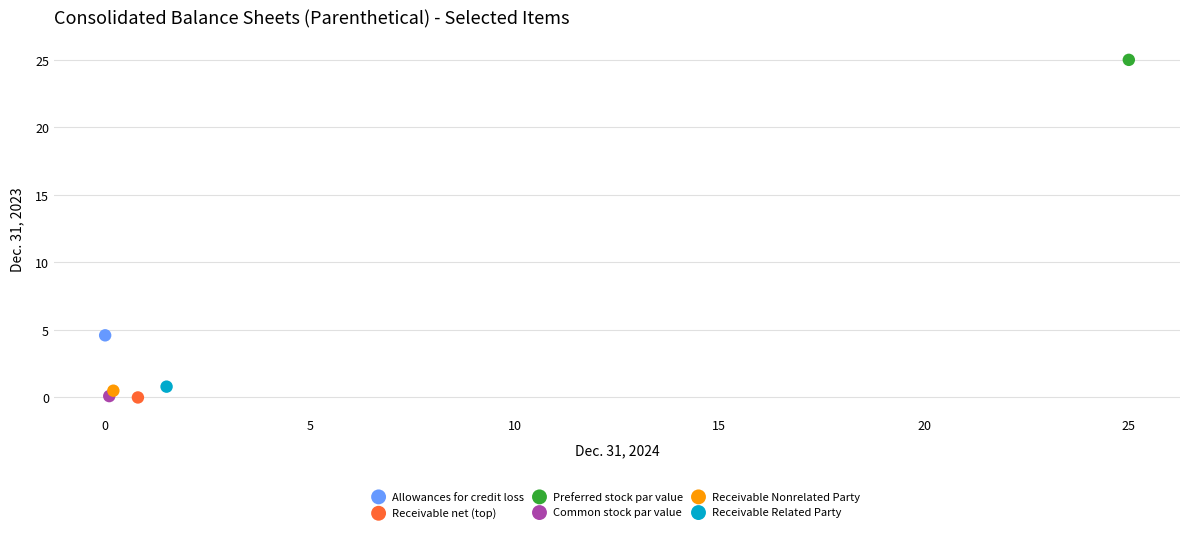

Which series contains the highest Y value?

Preferred stock par value